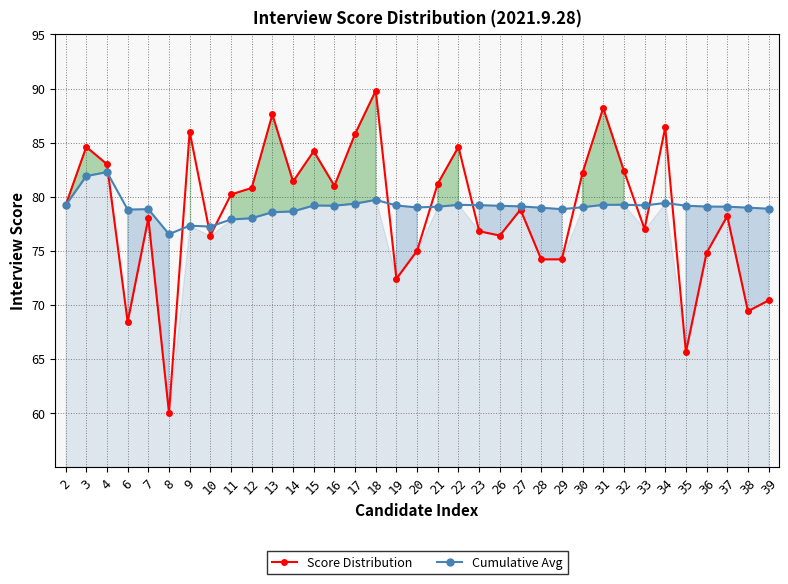

At which label is Cumulative Avg closest to 79?

20